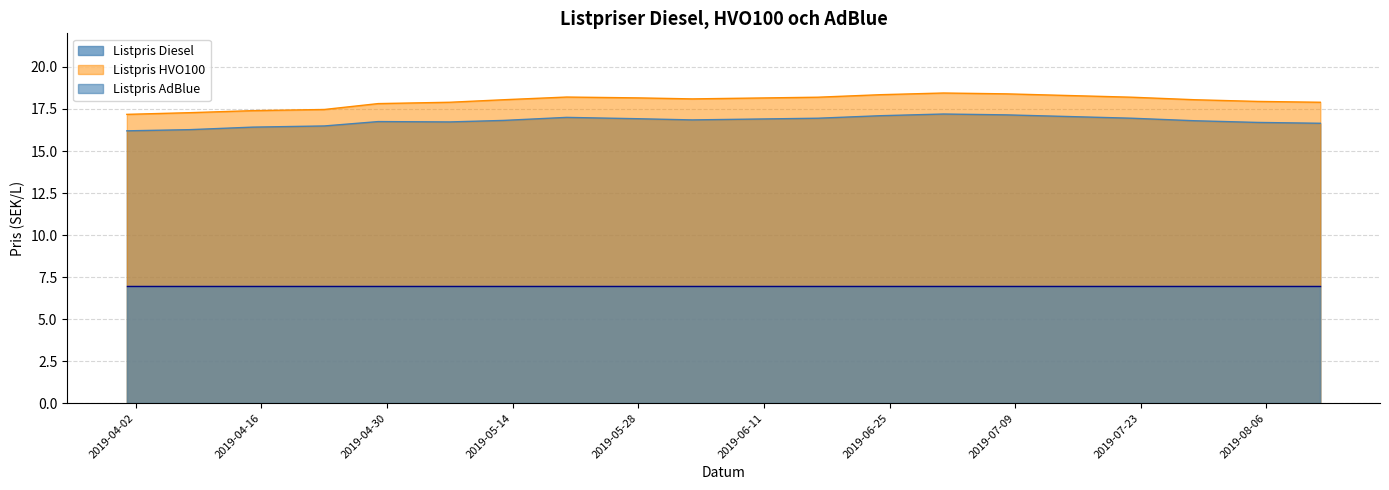

What are all the series names shown in the legend?

Listpris Diesel, Listpris HVO100, Listpris AdBlue